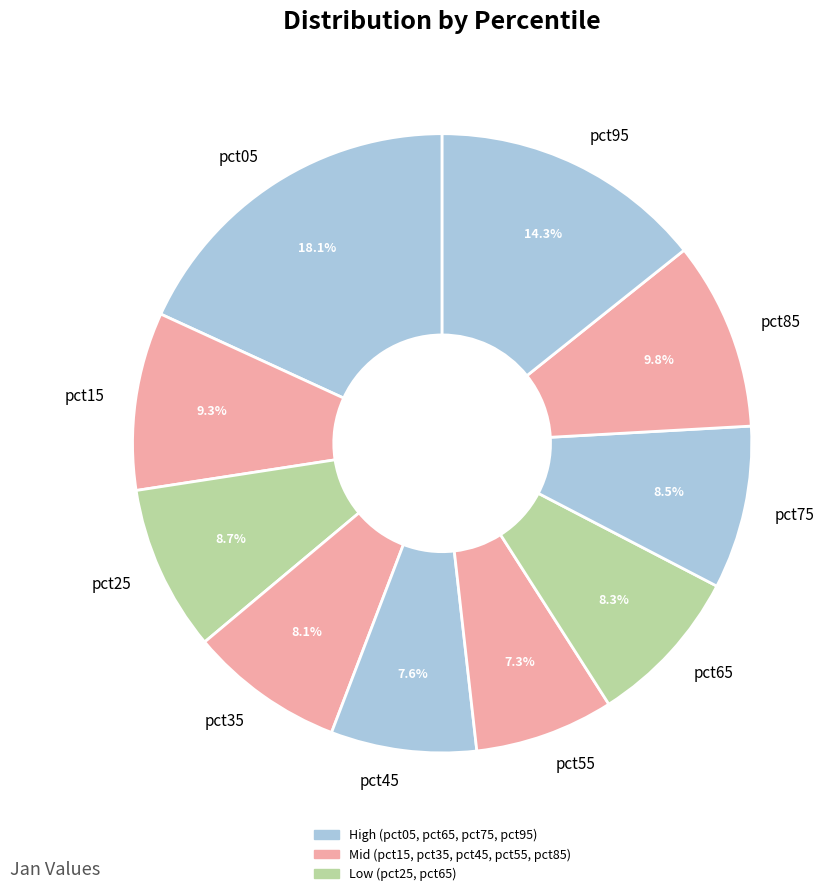

Which slice is the largest?

pct05